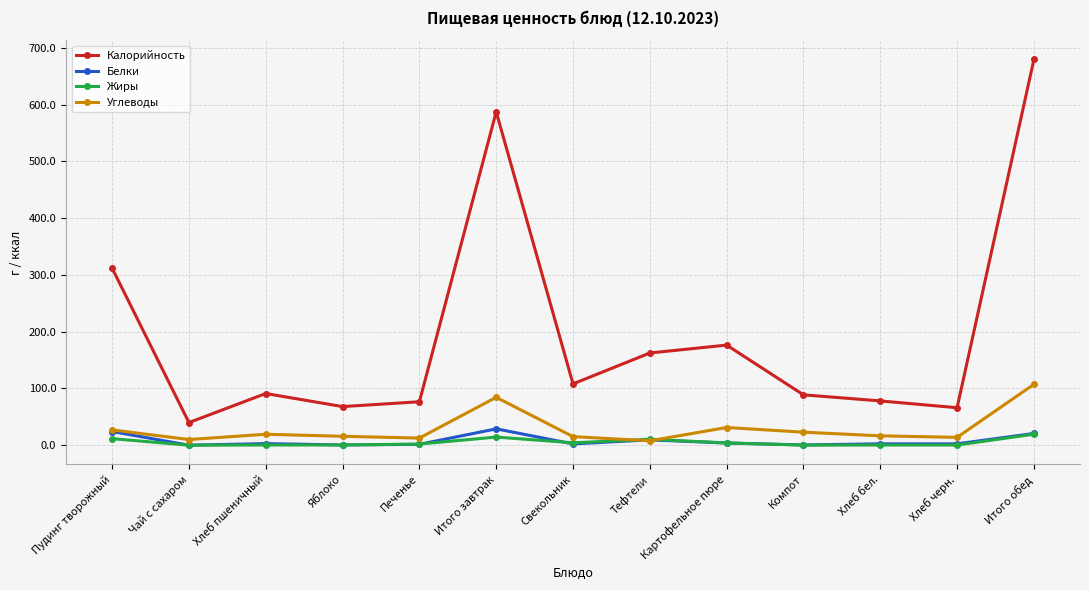

How many values in the Белки series are below 2?

4